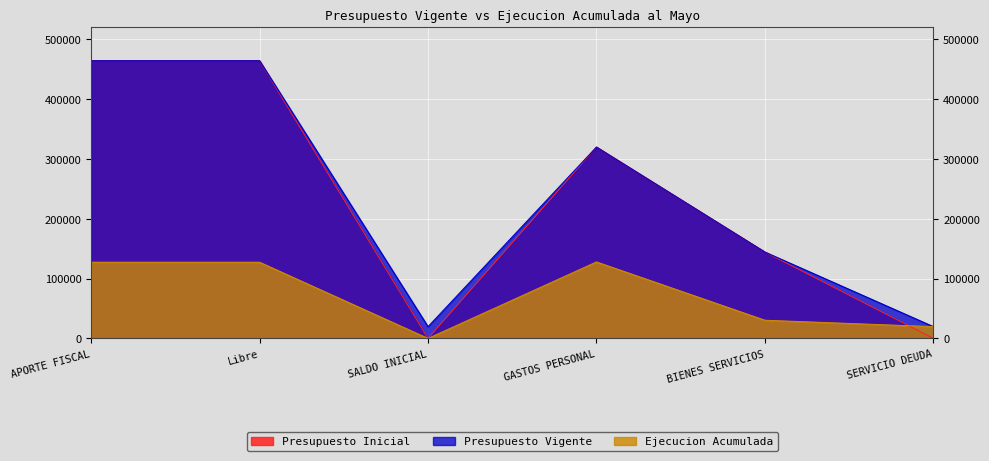

How many values in the Presupuesto Vigente series exceed 320079?

2